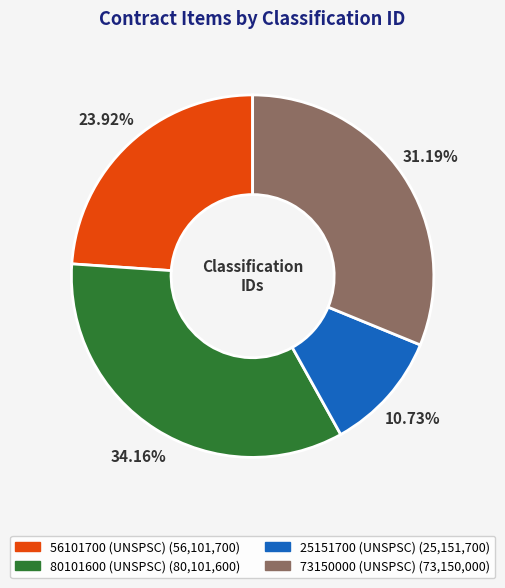

Which category has the smallest portion of the pie?

25151700 (UNSPSC)